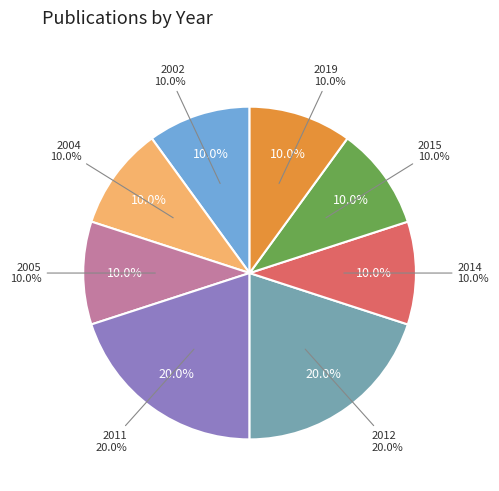

Approximately how many times larger is the value at 2002 compared to 2005?

1.0